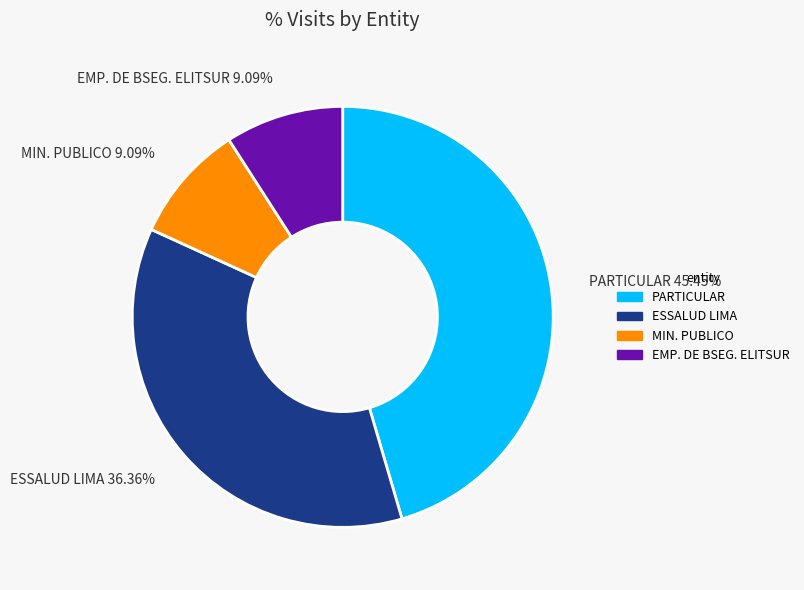

What percentage is the ESSALUD LIMA slice, to the nearest percent?

36%